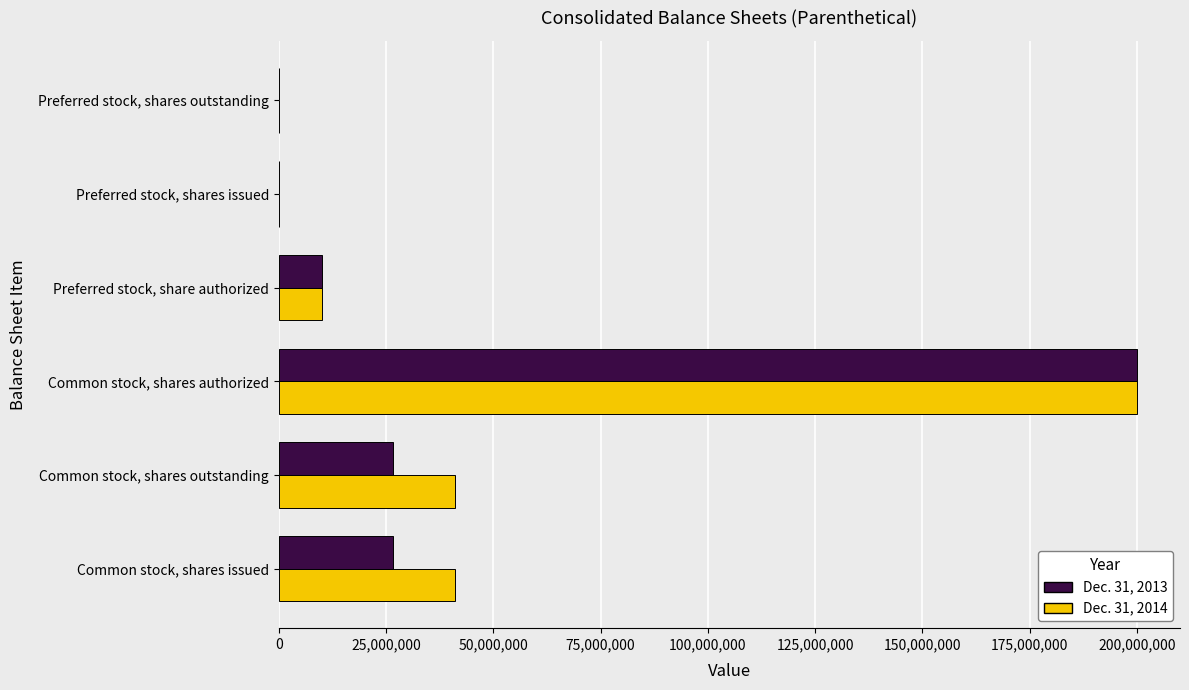

Between Common stock, shares issued and Preferred stock, shares issued, which series saw the biggest shift?

Dec. 31, 2014